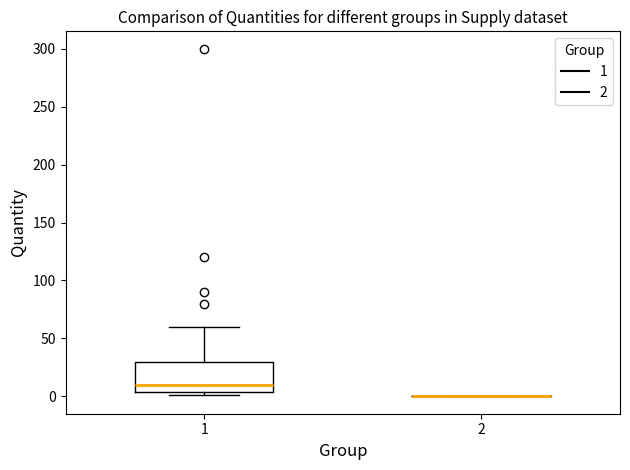

Reading left to right, read every box against the y-axis: the position of its median line, the range the box covers, and the ends of its whiskers. The values are not printed on the chart, so give them approximately, as read against the axis.

1: median 10, box 5 to 30, whiskers 0 to 60
2: box collapsed to a line at 0, whiskers 0 to 0